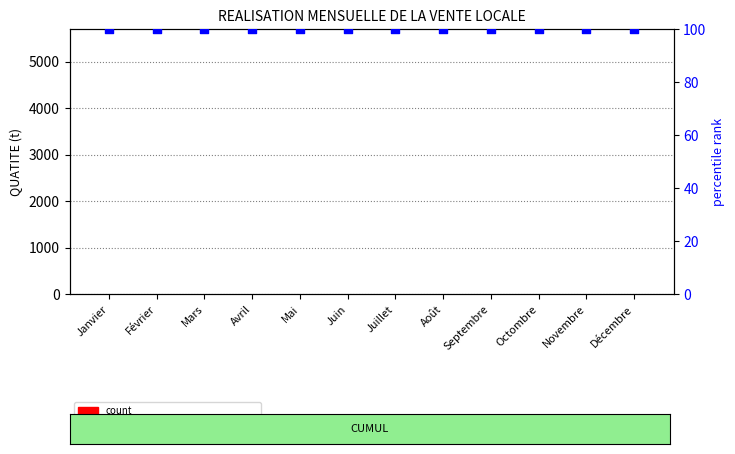

Which series has the largest total across all categories?

percentile rank within the sample